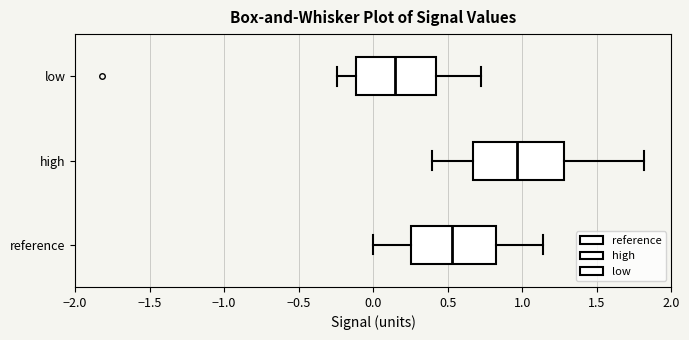

Reading bottom to top, transcribe this box plot: for each box, give where its median line is, the range the box spans, and where its two whiskers end, as read against the x-axis. The values are not printed on the chart, so give them approximately, as read against the axis.

reference: median 0.55, box 0.25 to 0.85, whiskers 0.00 to 1.15
high: median 0.95, box 0.65 to 1.30, whiskers 0.40 to 1.80
low: median 0.15, box -0.10 to 0.40, whiskers -0.25 to 0.70